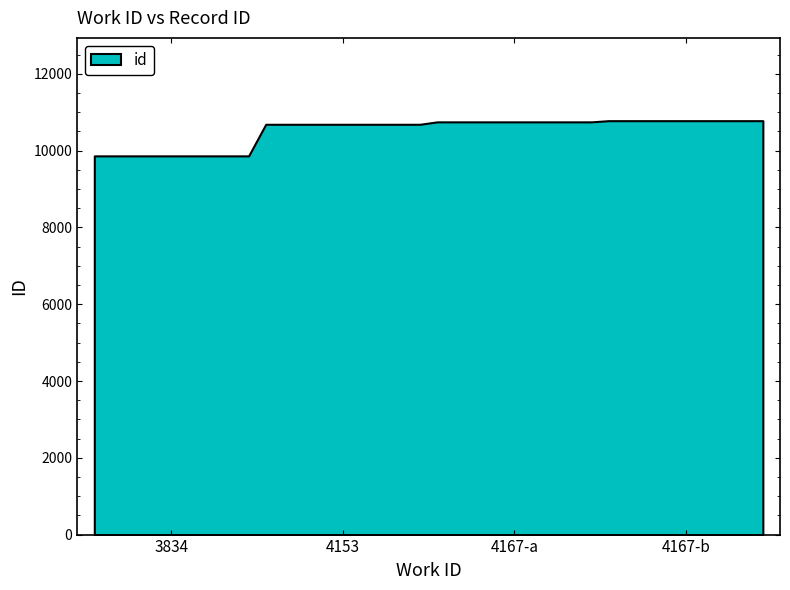

What is the smallest value displayed?

9865